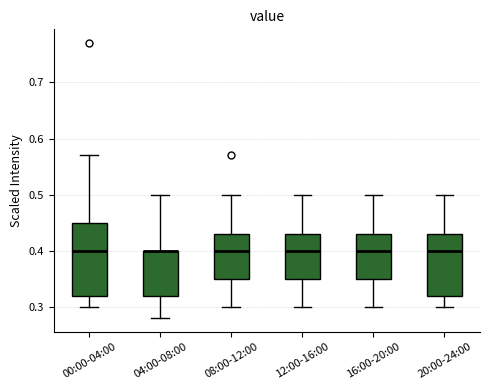

Which box is the tallest, from its lower edge to its upper edge?

00:00-04:00